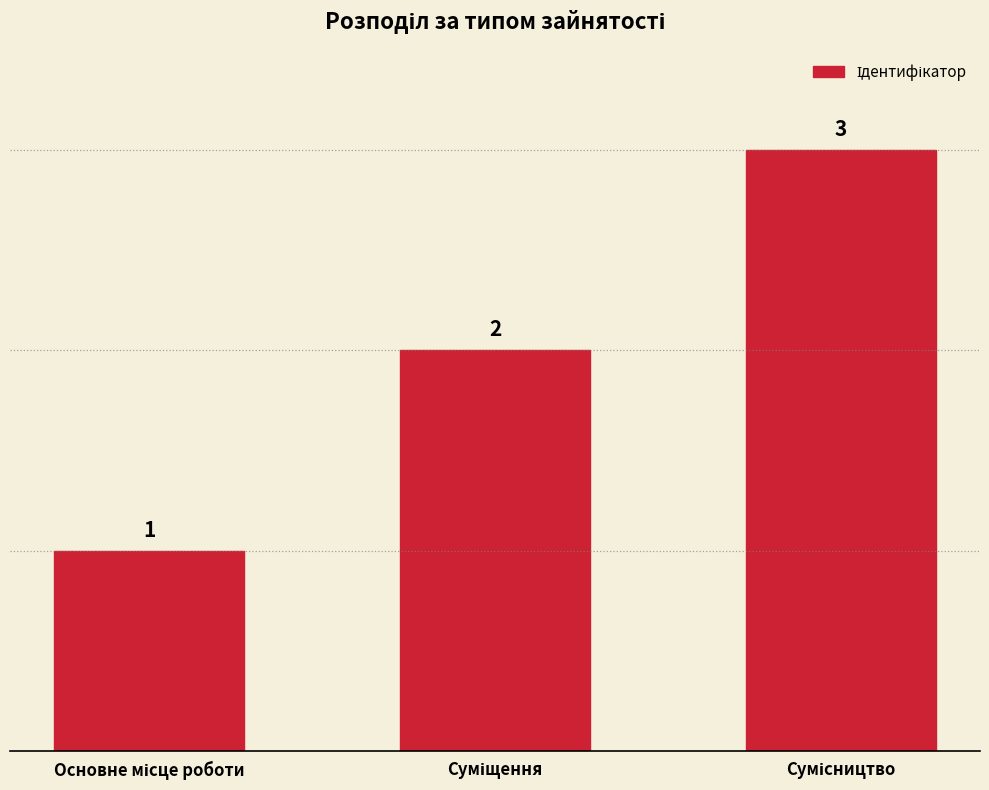

What is the greatest value displayed?

3